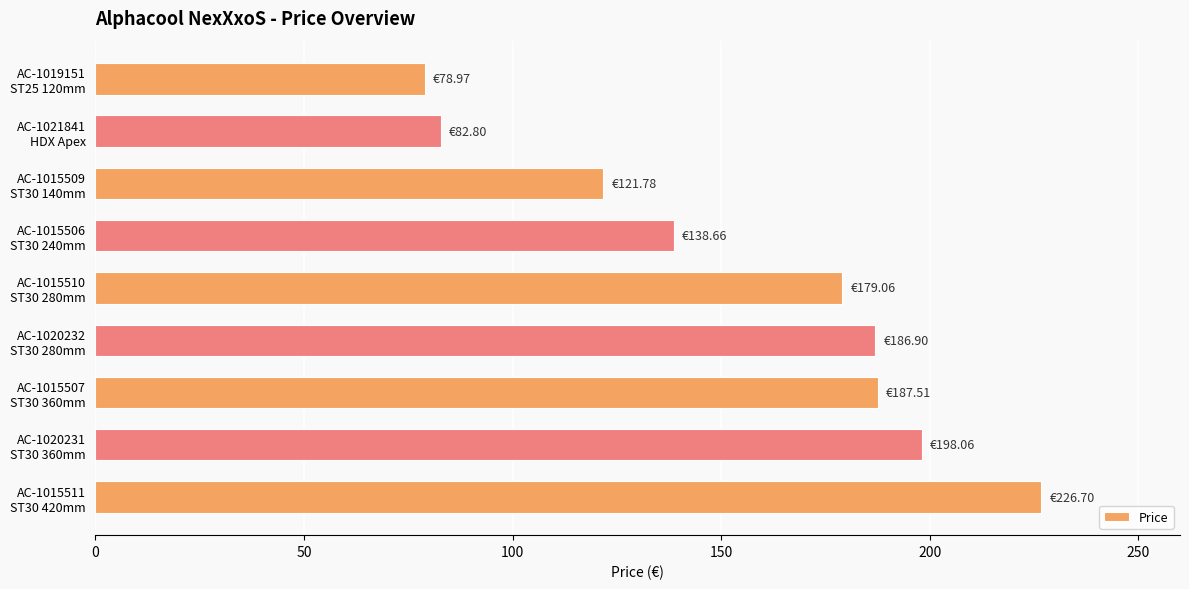

Are the bars horizontal?

Yes